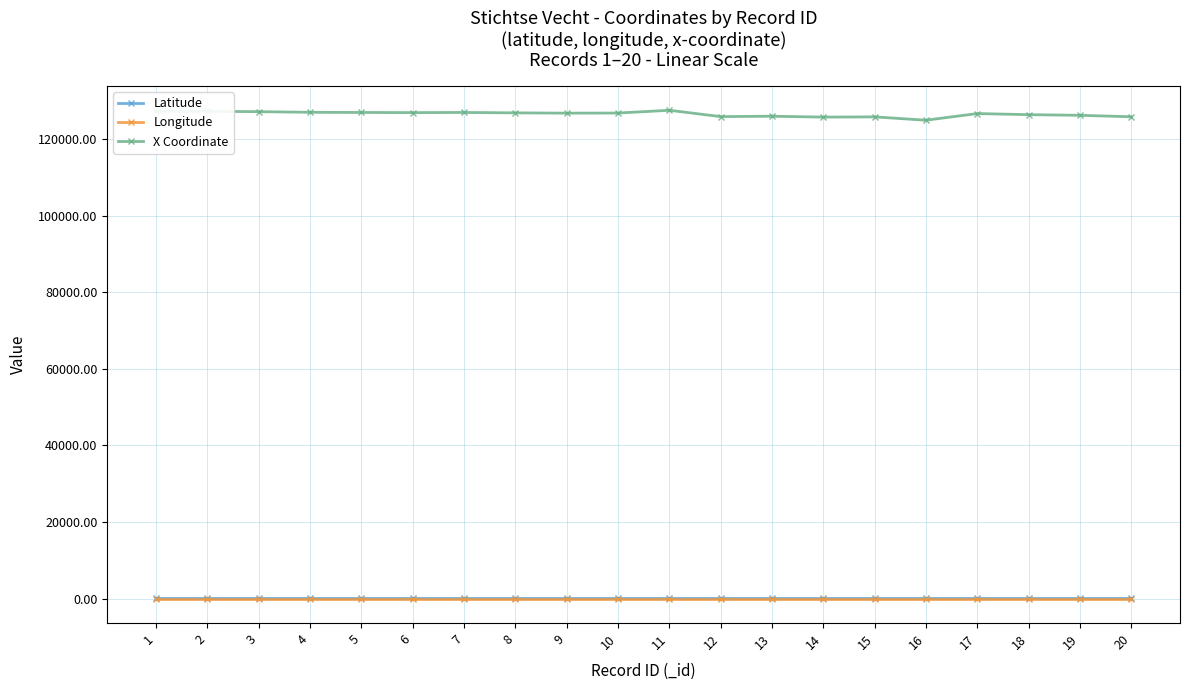

What is the difference between the maximum and minimum values in the Latitude series?

0.1